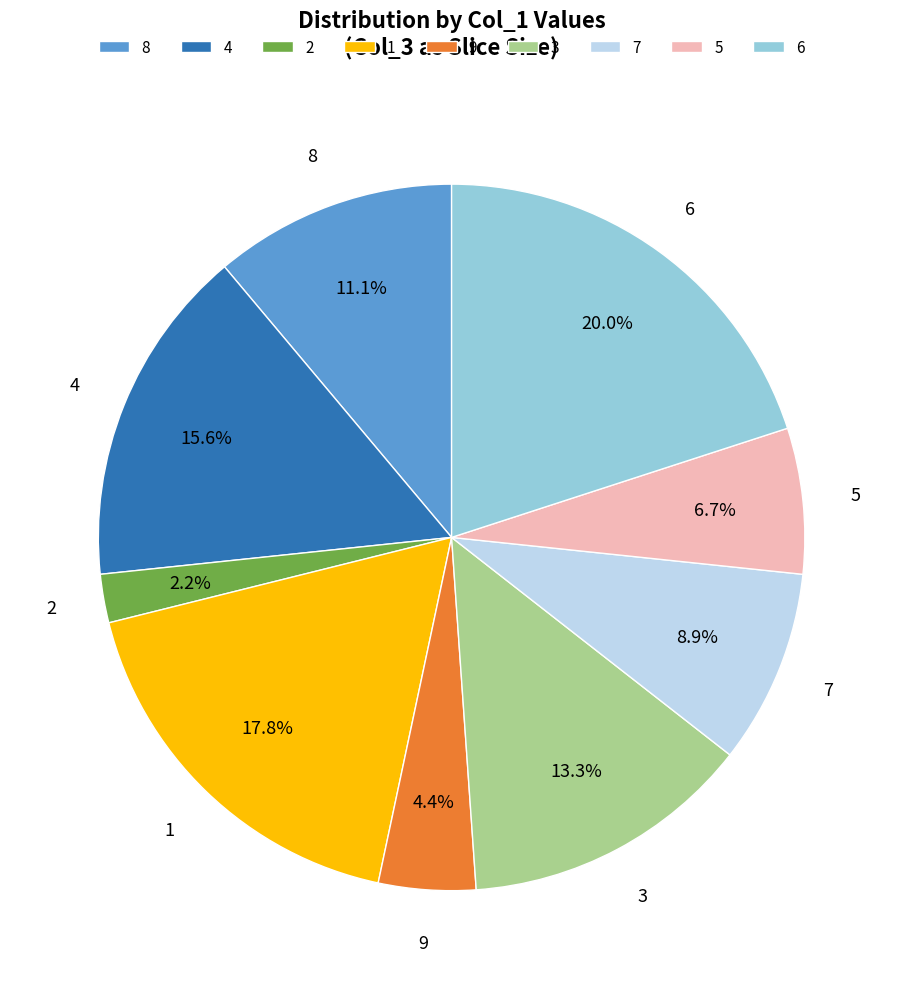

Which category has the biggest portion of the pie?

6